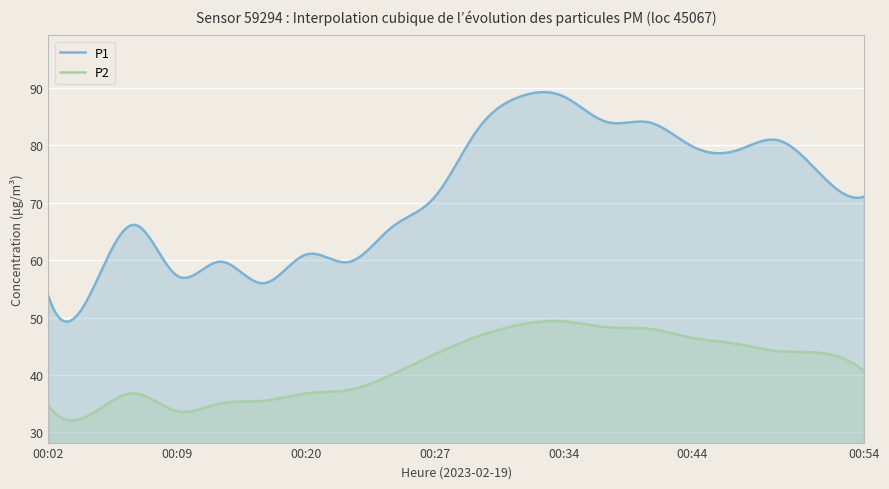

True or false: P2 has more than 1 interior local peaks.

True